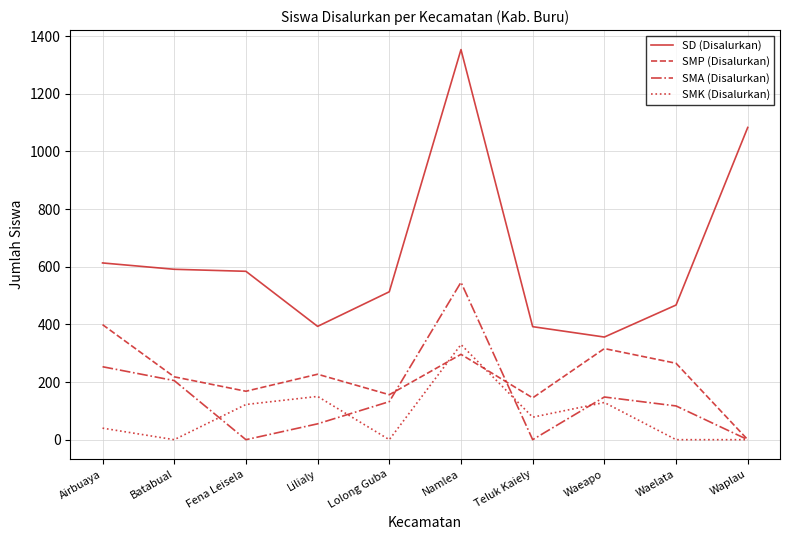

At which label does SMK (Disalurkan) first exceed 78?

Fena Leisela